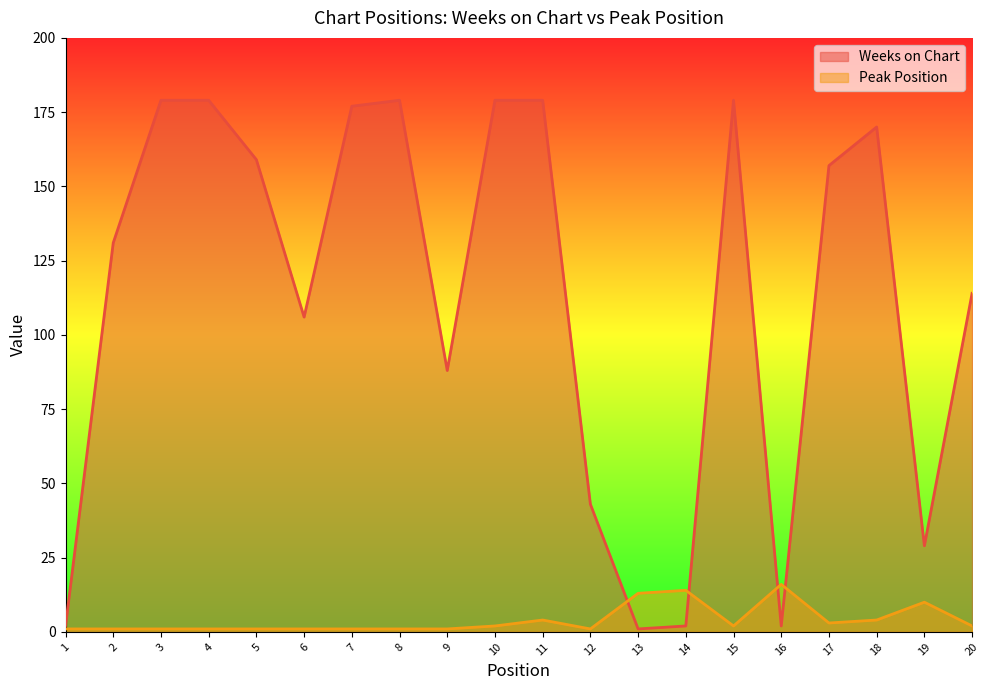

How many data points in Weeks on Chart are above 157?

9